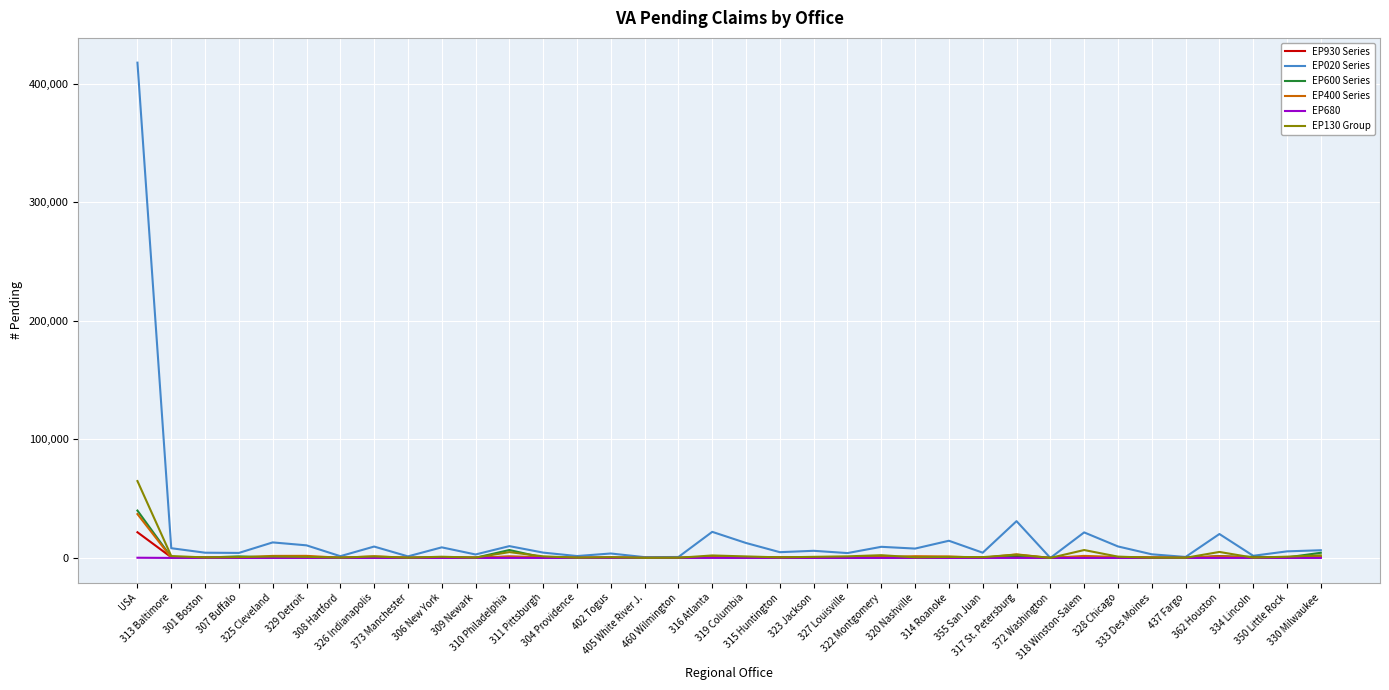

What is the total value across all series at 373 Manchester?

1809